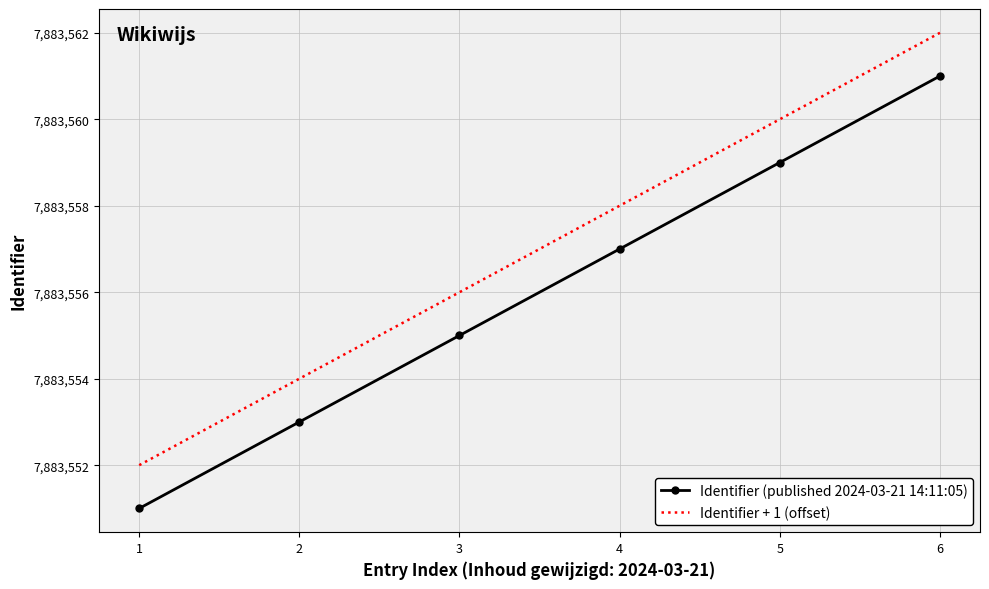

What are all the series names shown in the legend?

Identifier (published 2024-03-21 14:11:05), Identifier + 1 (offset)